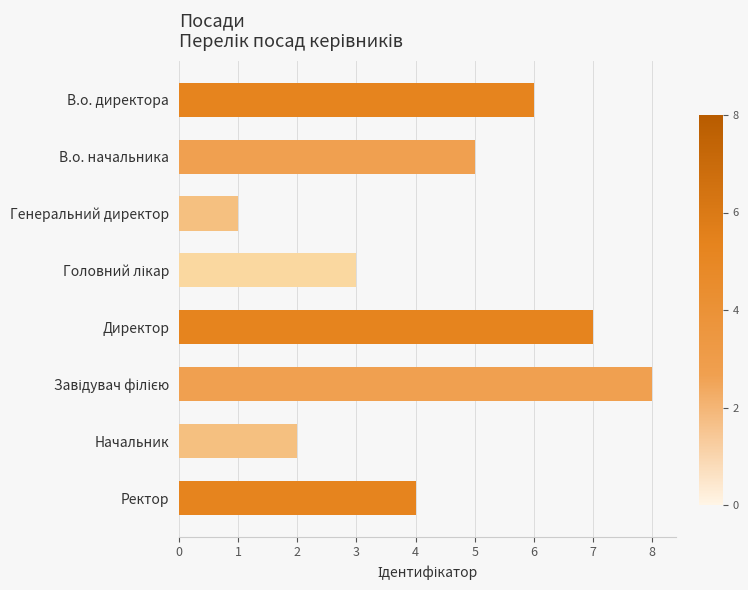

How many values are between 3 and 7?

5